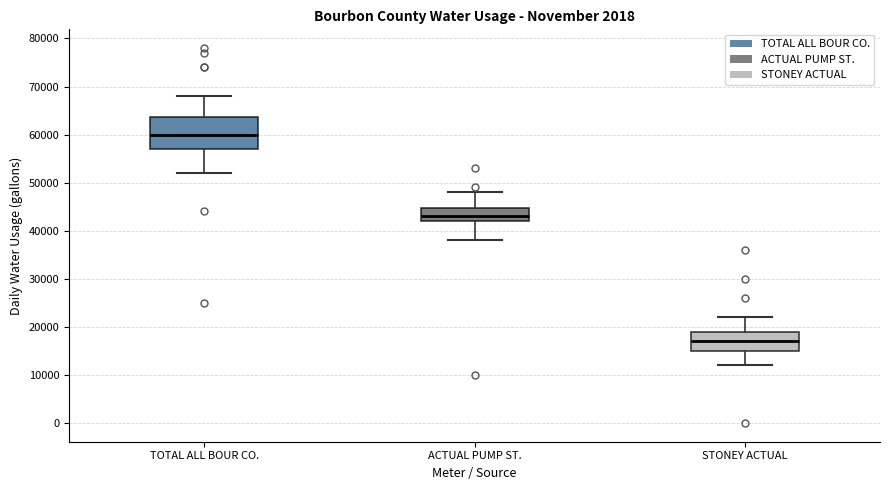

Which box is the tallest, from its lower edge to its upper edge?

TOTAL ALL BOUR CO.